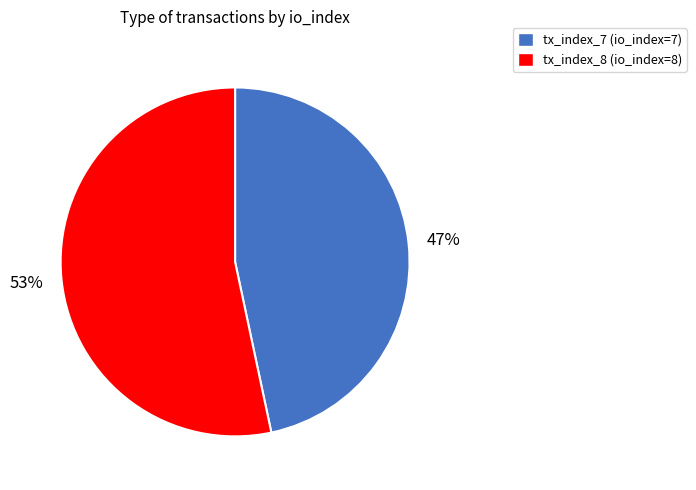

What is the smallest slice in the pie chart?

tx_index_7